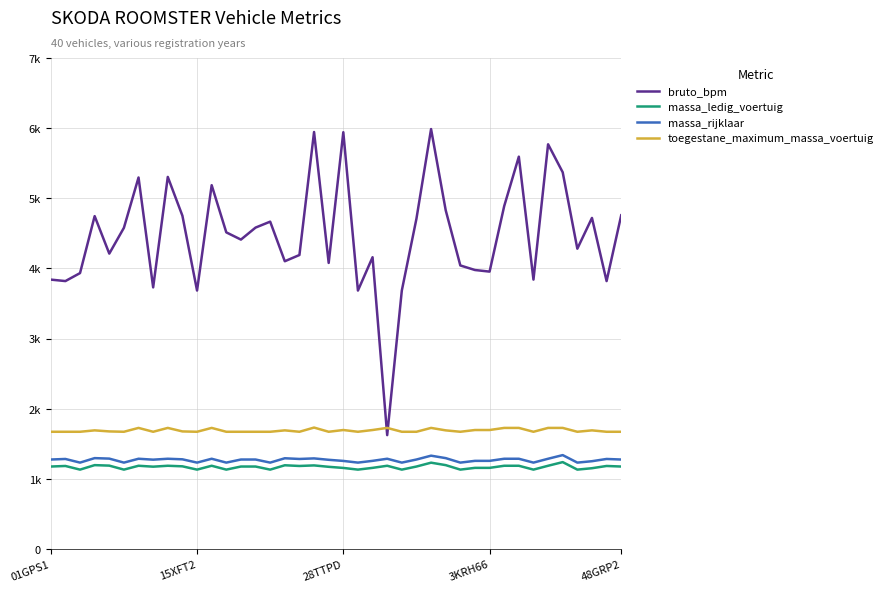

What are all the series names shown in the legend?

bruto_bpm, massa_ledig_voertuig, massa_rijklaar, toegestane_maximum_massa_voertuig